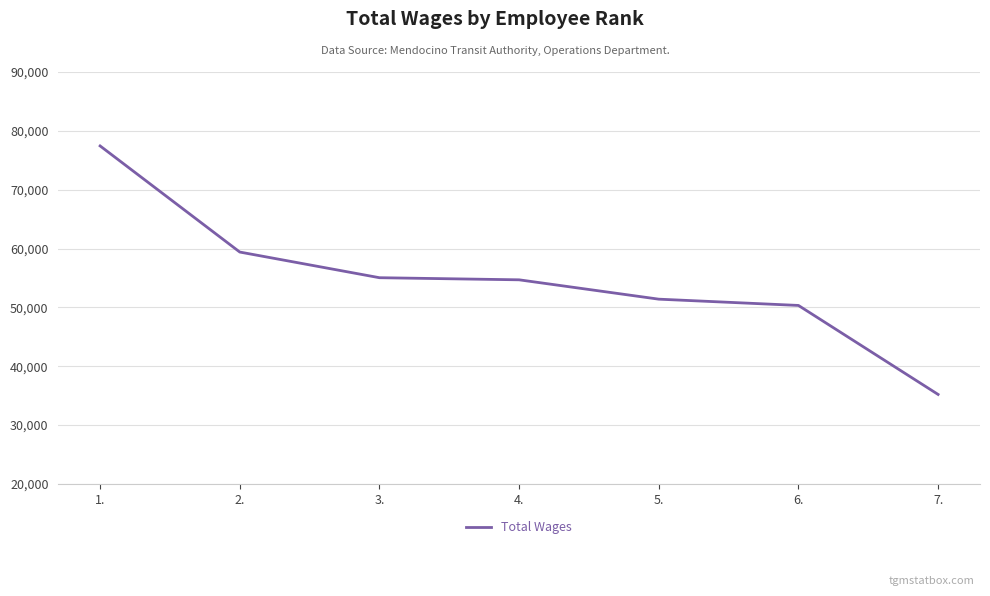

What is the maximum value shown in the chart?

77437